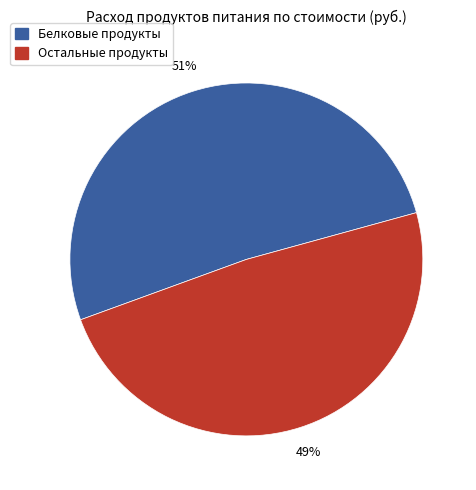

Is there any slice that represents more than half of the pie?

Yes